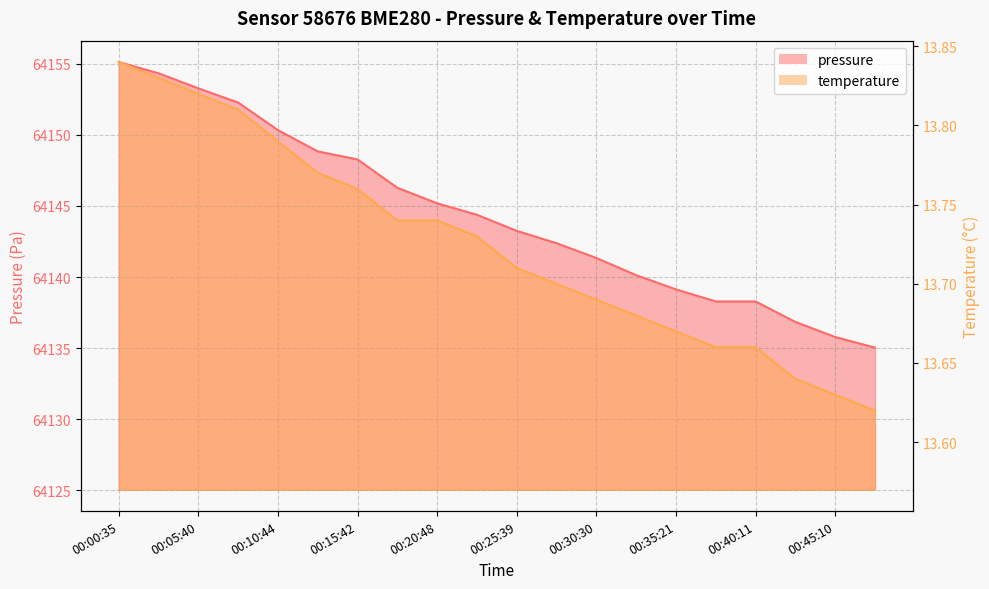

What is the value of the temperature point at the 15th from the left?

13.7